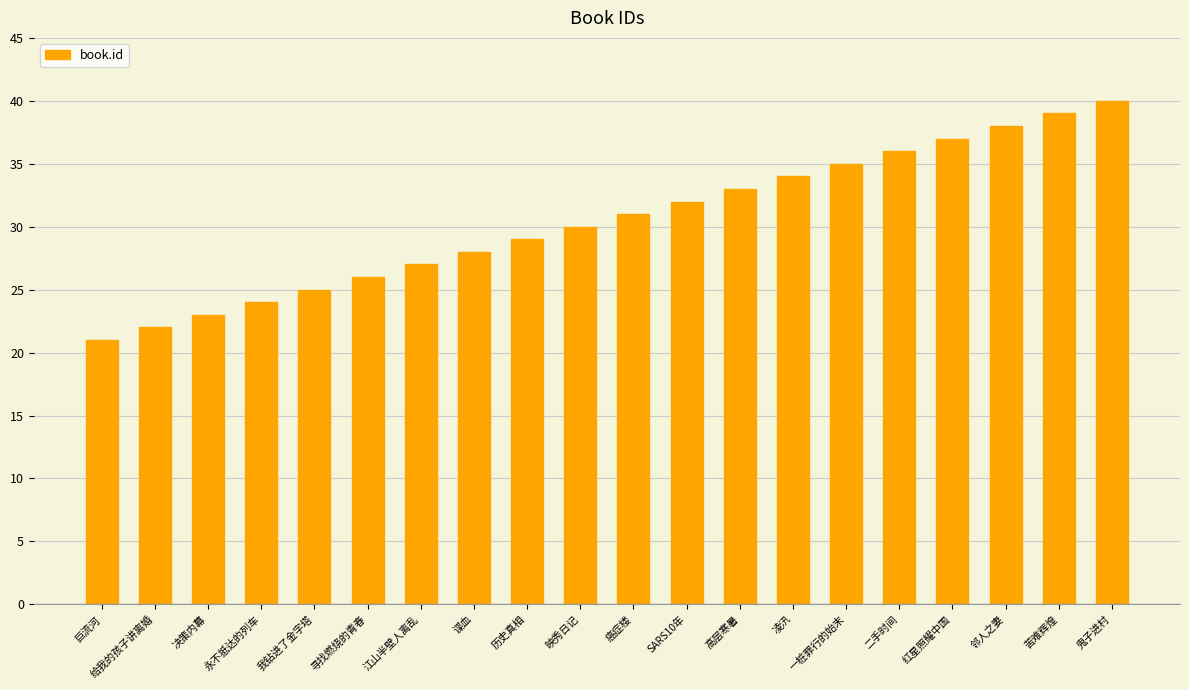

How many bars are there in total?

20